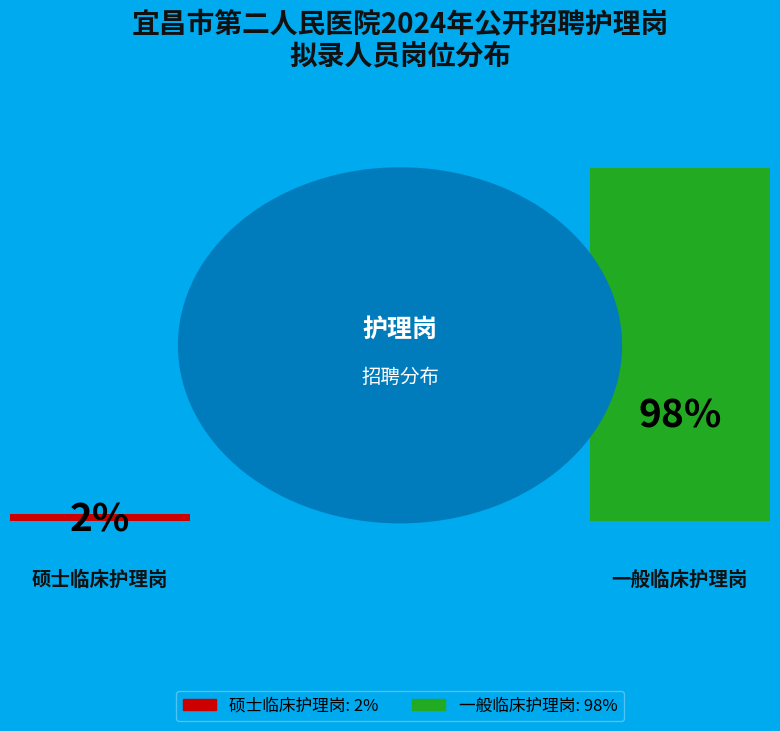

To the nearest percent, what portion does 一般临床护理岗 represent?

98%